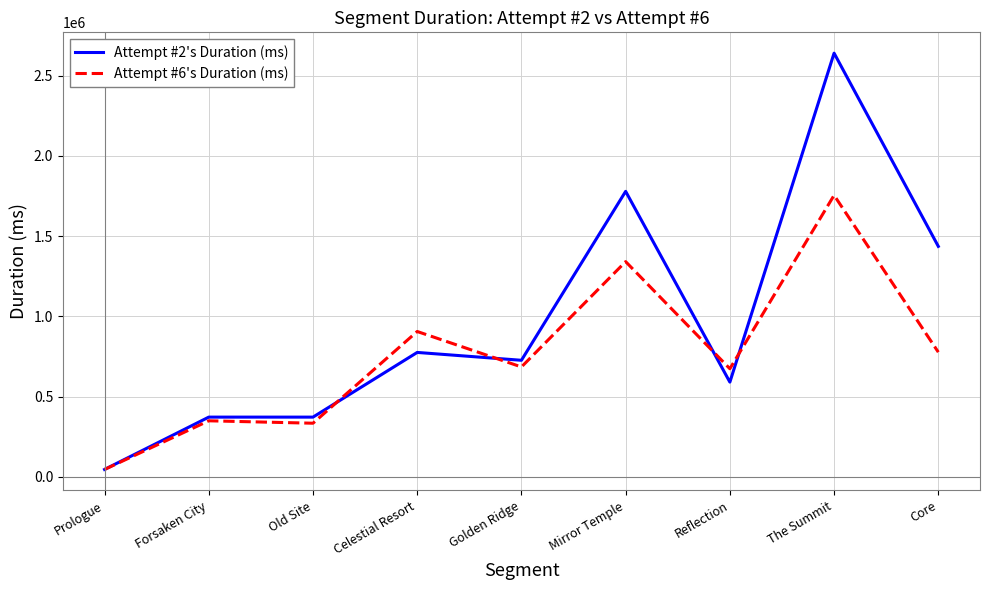

At which category does the chart reach its peak across all series?

The Summit